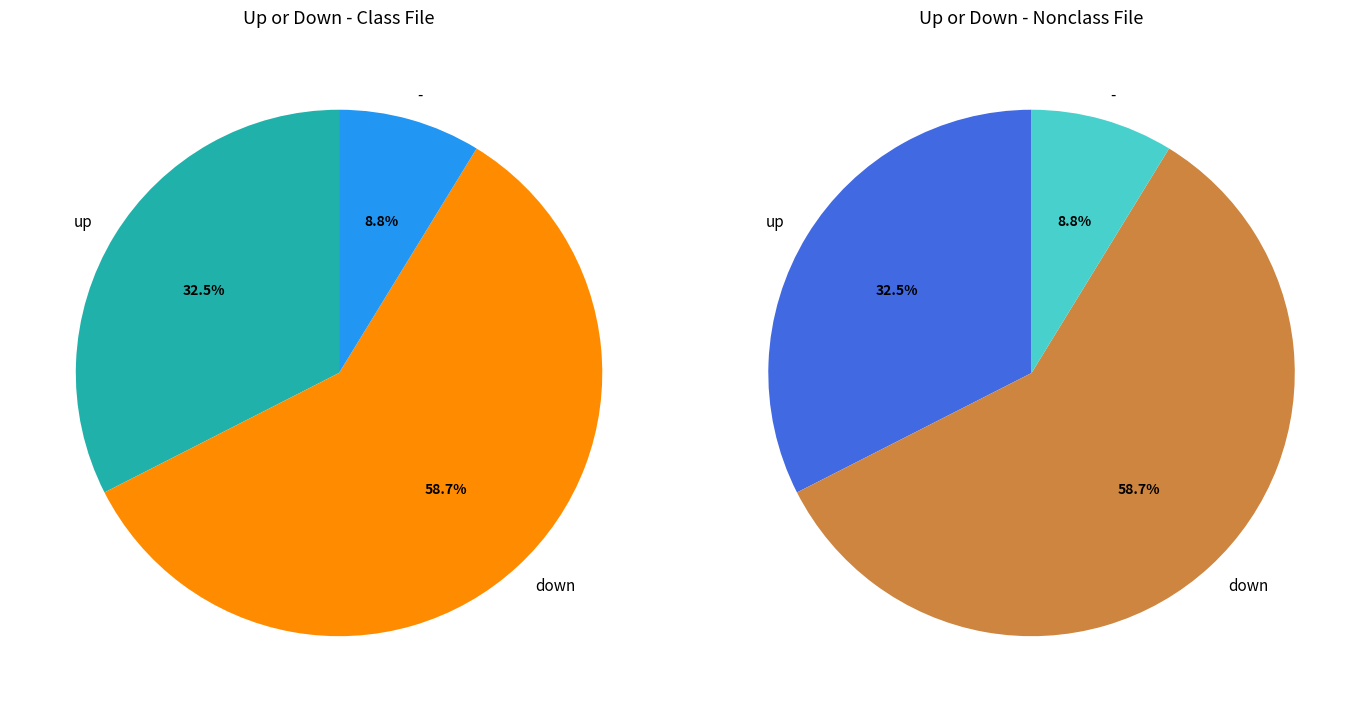

The down slice represents 66% of the pie. True or false?

False